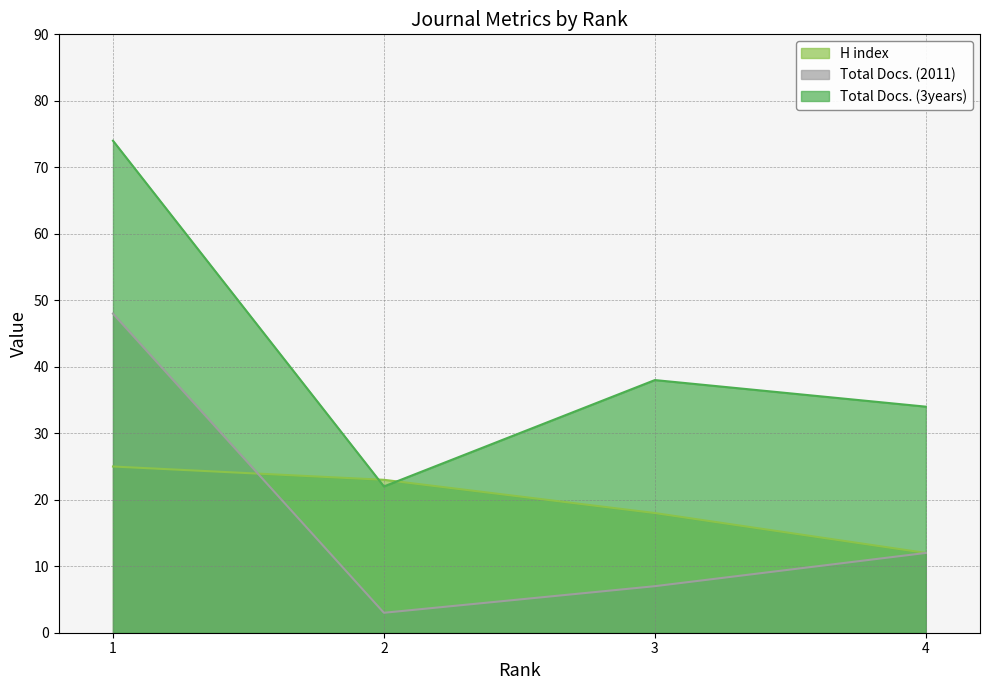

What is the highest value of the H index series?

25